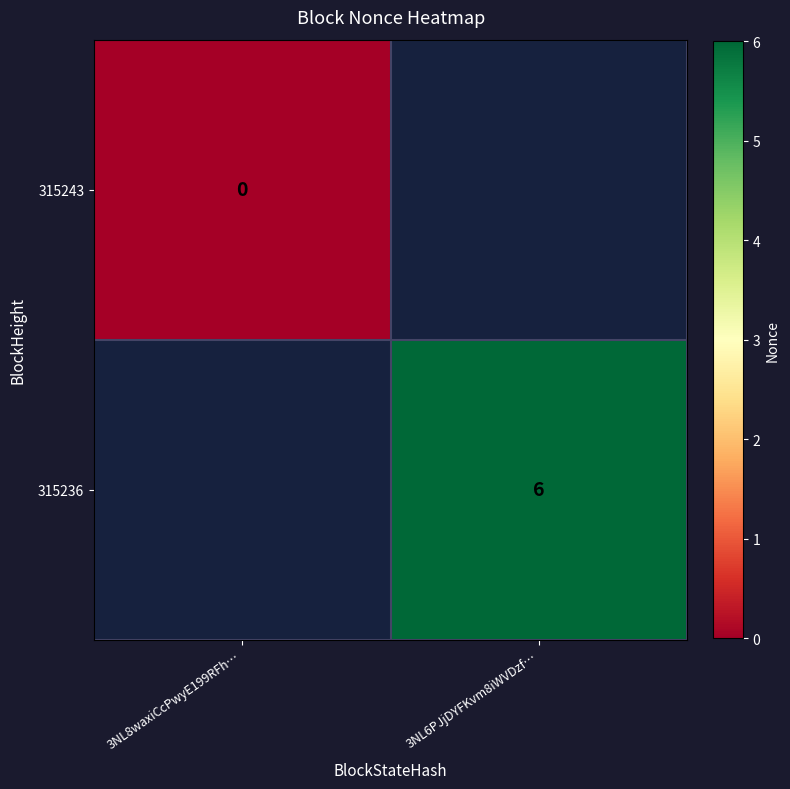

True or false: 315236 has a value of 11 at 3NL6PJjDYFKvm8iWVDzf….

False